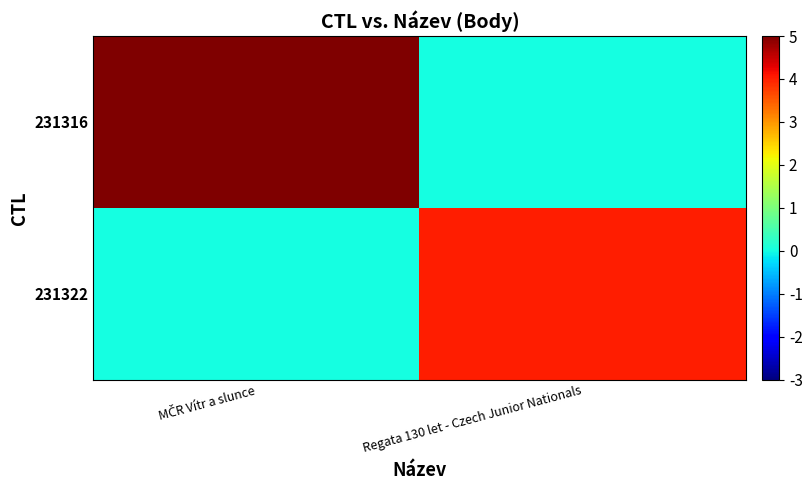

What is the difference between the highest and lowest values at Regata 130 let - Czech Junior Nationals?

4